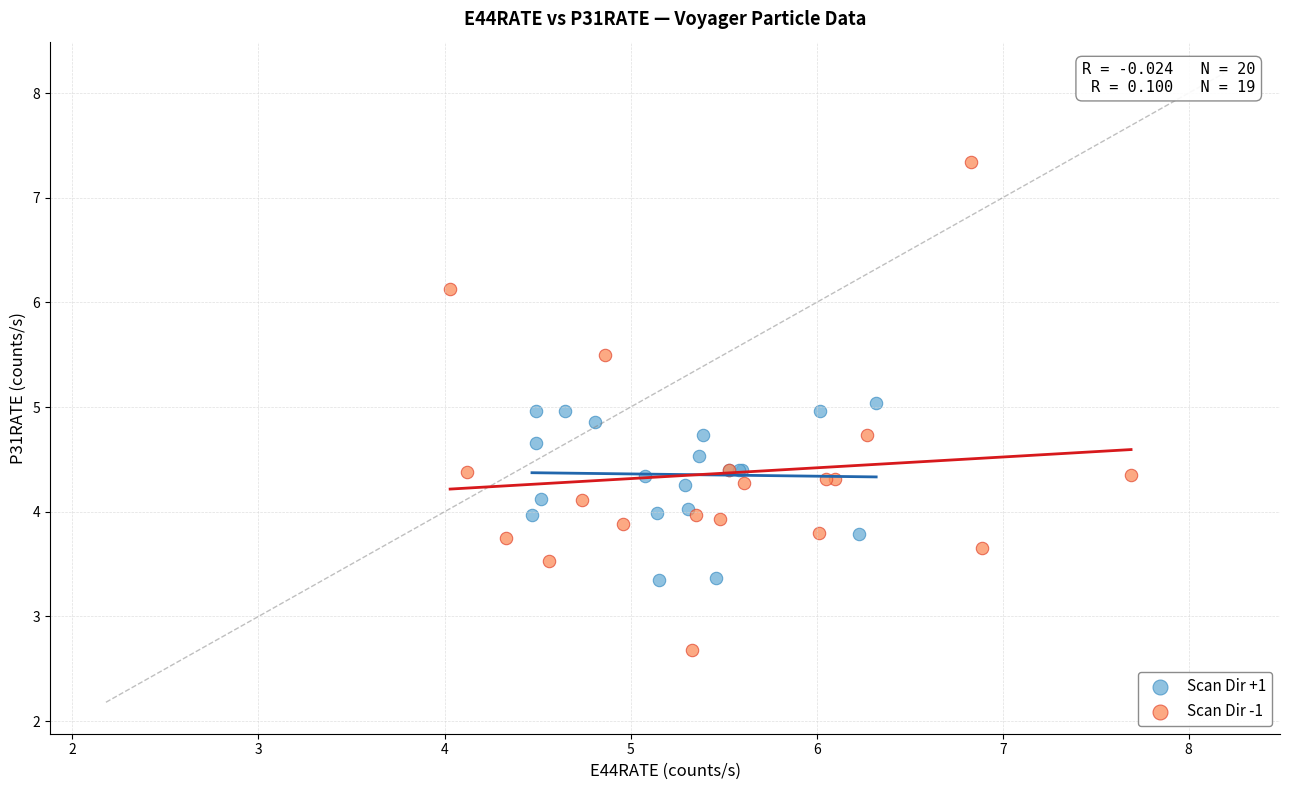

Which series reaches the maximum Y coordinate?

Scan Dir -1